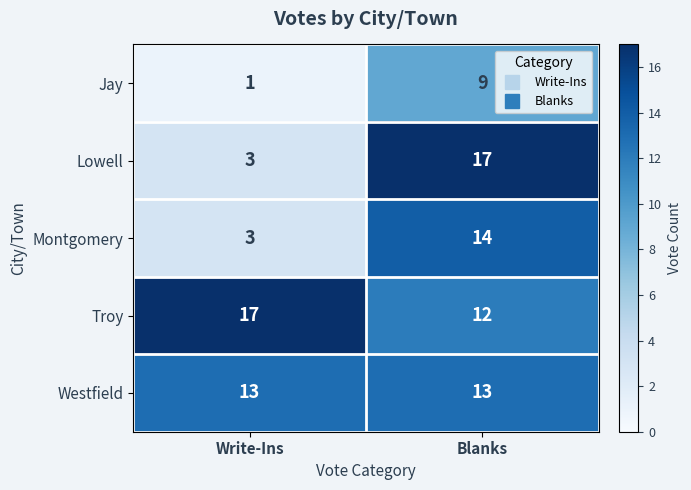

Which category has the lowest value across all series?

Write-Ins